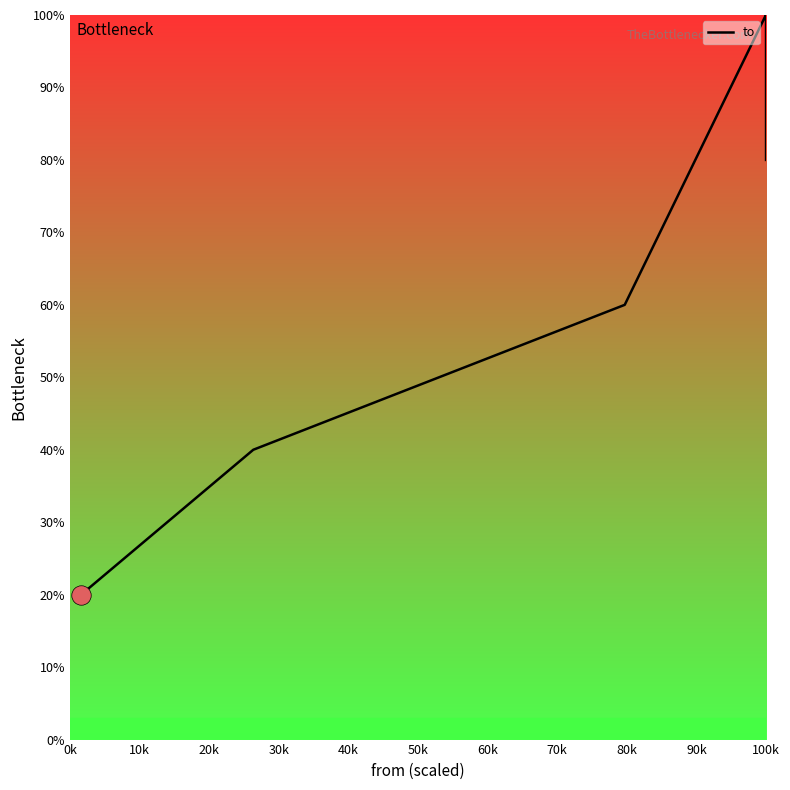

What is the average value?

82